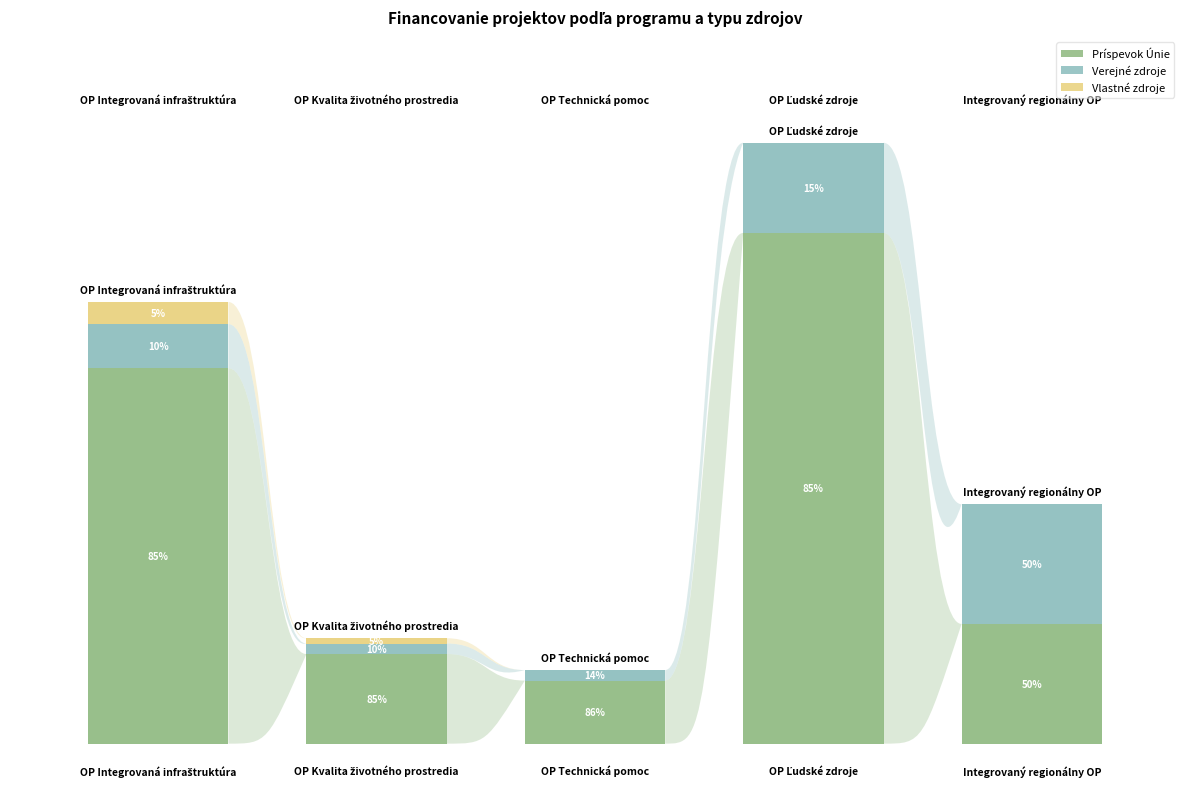

Reading left to right, extract all data points from this chart.

Príspevok Únie: 0=31237644.5	1=7456289.3	2=5248557.6	3=42500000.0	4=9961782.0
Verejné zdroje: 0=3675017.0	1=877210.5	2=875497.4	3=7500000.0	4=9961782.0
Vlastné zdroje: 0=1837508.5	1=438605.2	2=0.0	3=0.0	4=0.0